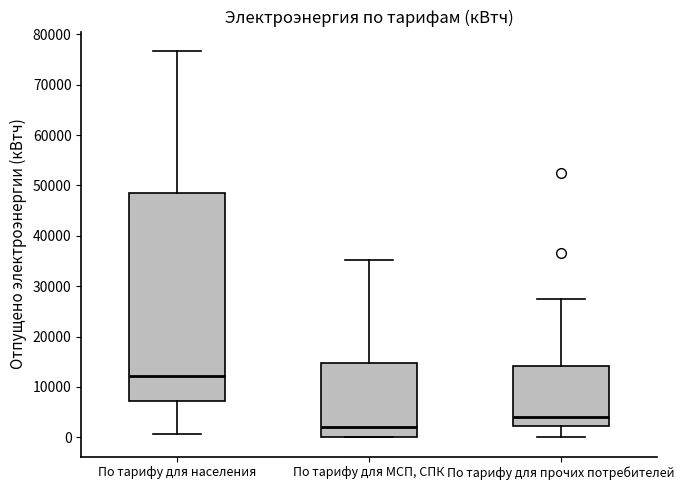

Comparing the boxes themselves (not the whiskers), which one is the tallest?

По тарифу для населения